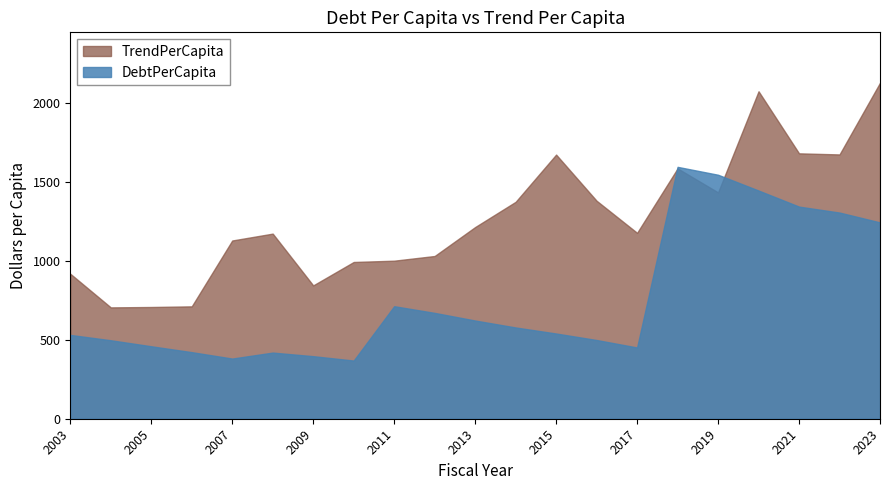

What is the average value of the TrendPerCapita series?

1266.1